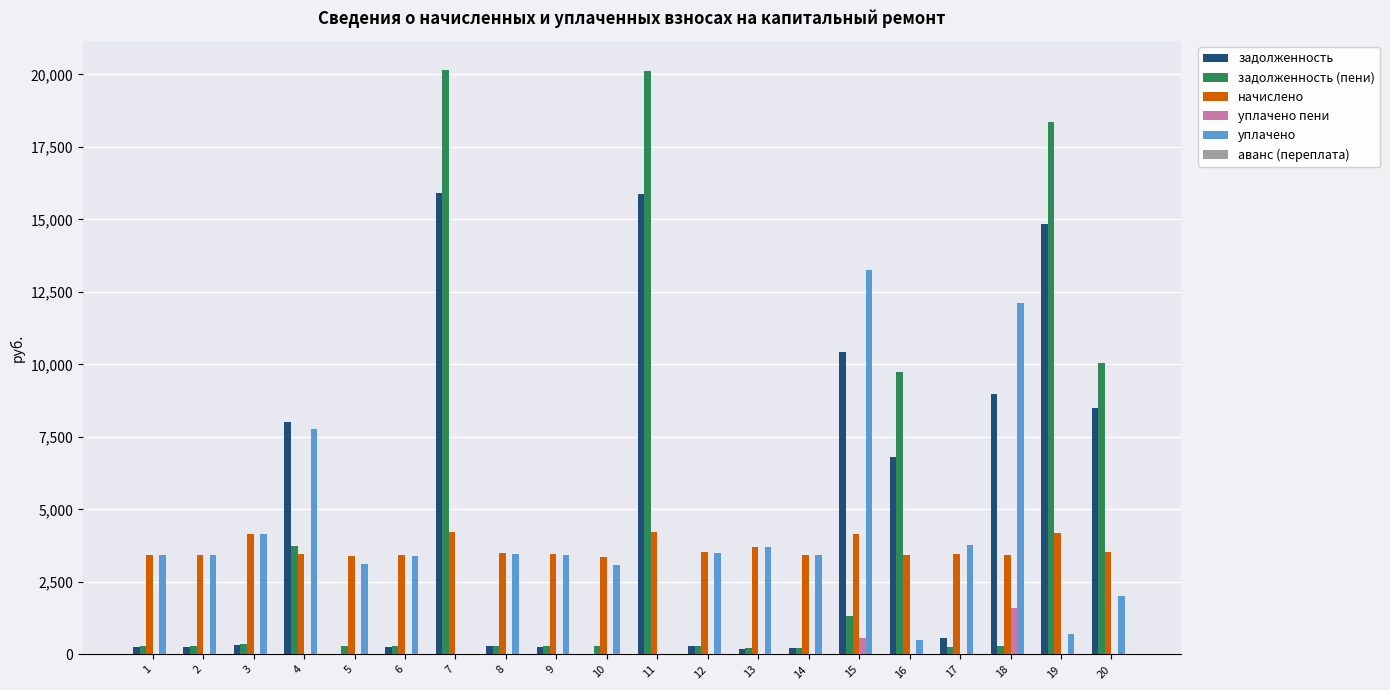

What is the sum of all уплачено values?

78304.9